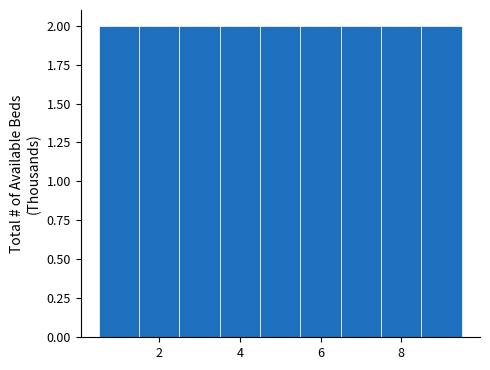

How tall is the bar that spans 5.5 to 6.5 on the x-axis? Neither the bar edges nor the heights are printed on the chart, so give them approximately, as read against the axes.

2